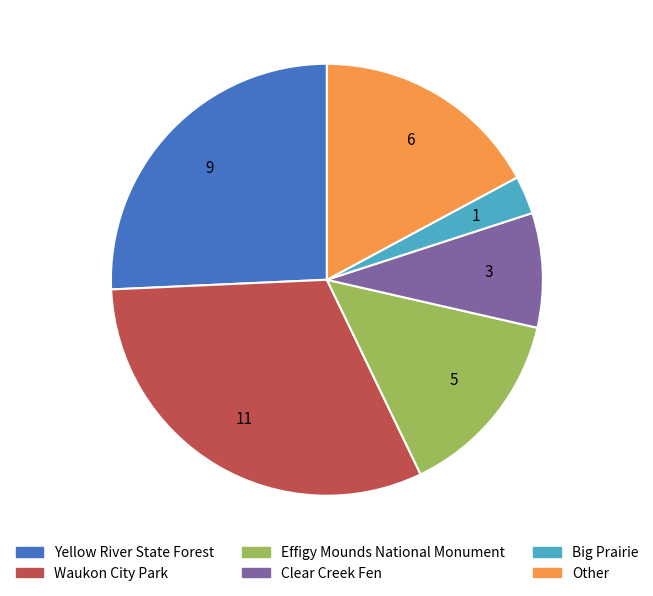

Does Clear Creek Fen account for over 50% of the chart?

No